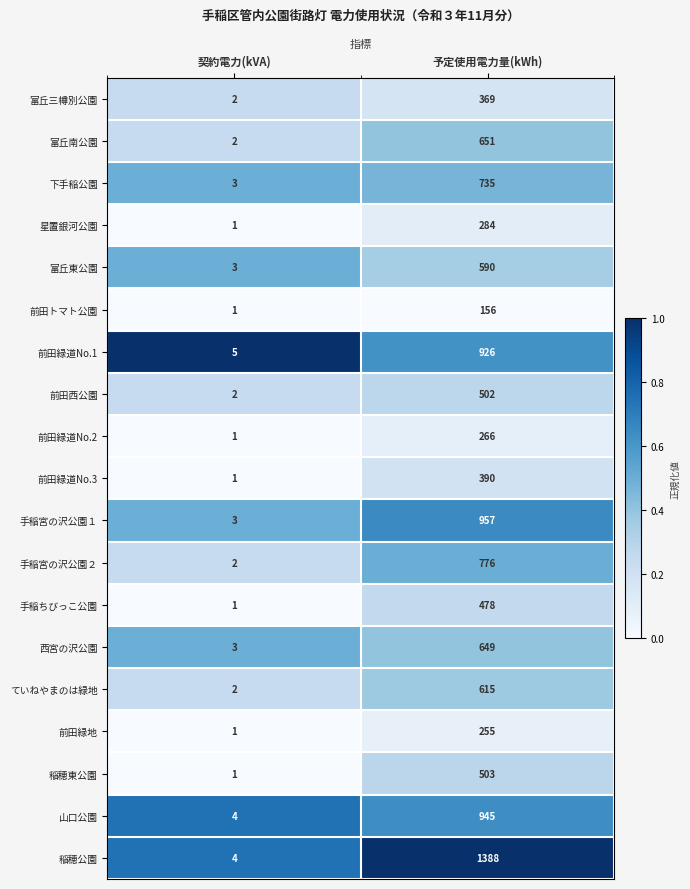

Which series has the largest range (max minus min)?

稲穂公園